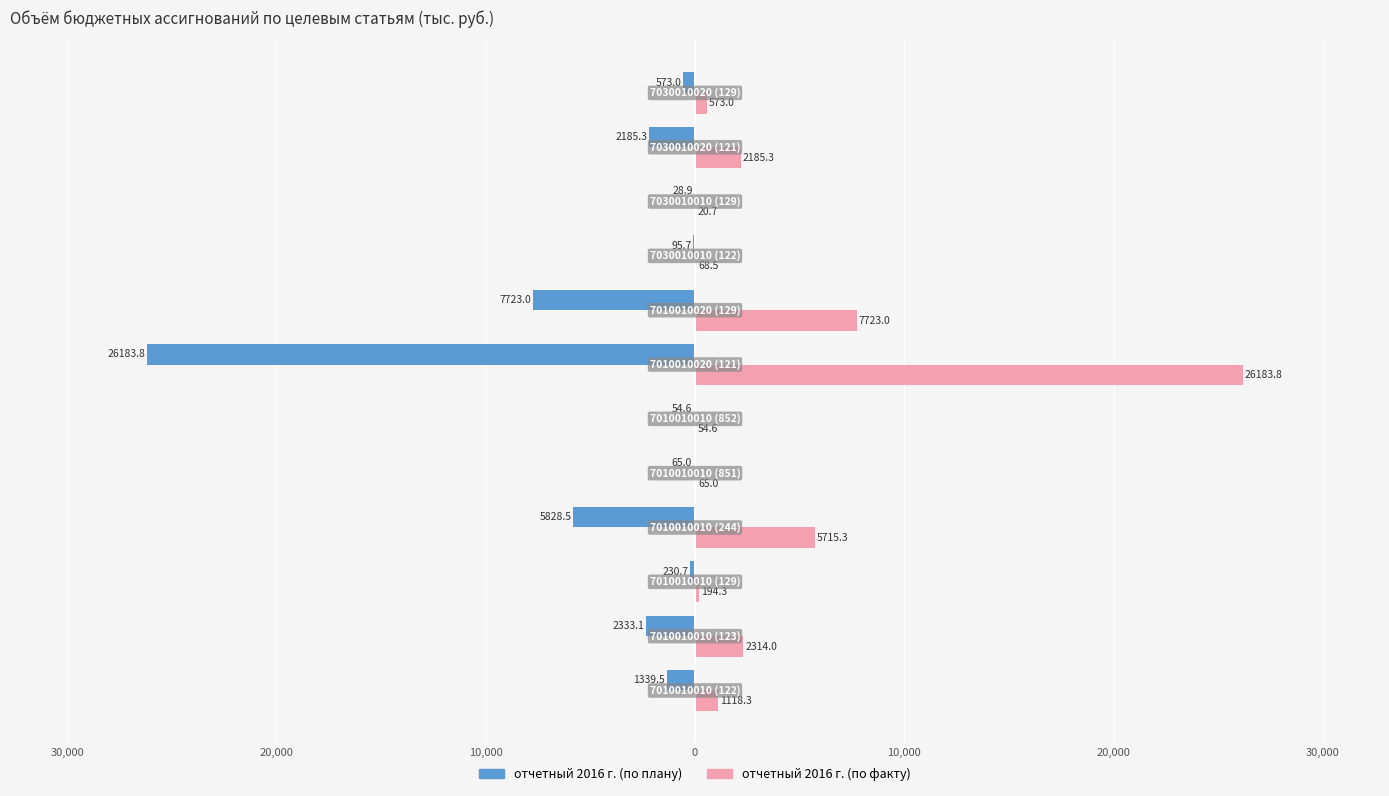

What is the average value of the отчетный 2016 г. (по факту) series?

3851.3